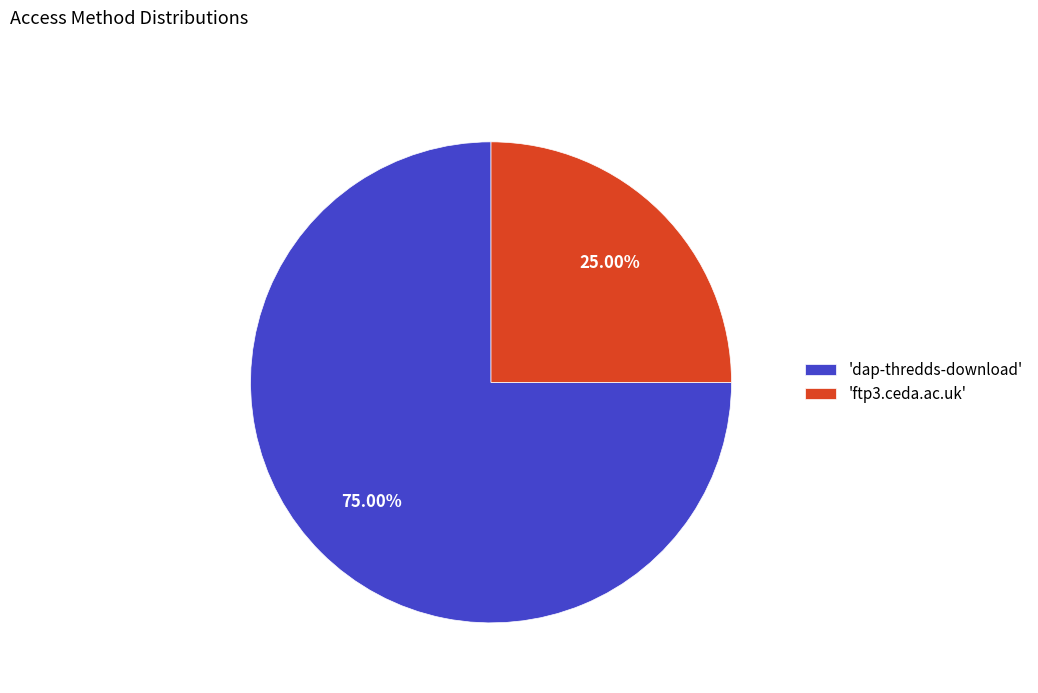

Count the number of slices in the pie.

2